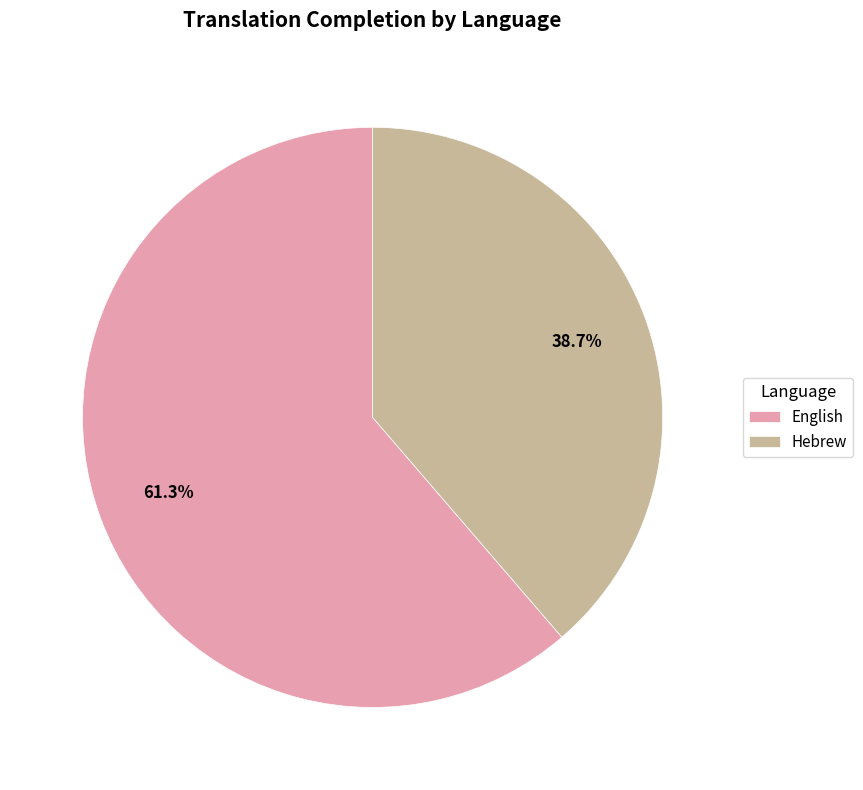

Which category has the biggest portion of the pie?

English